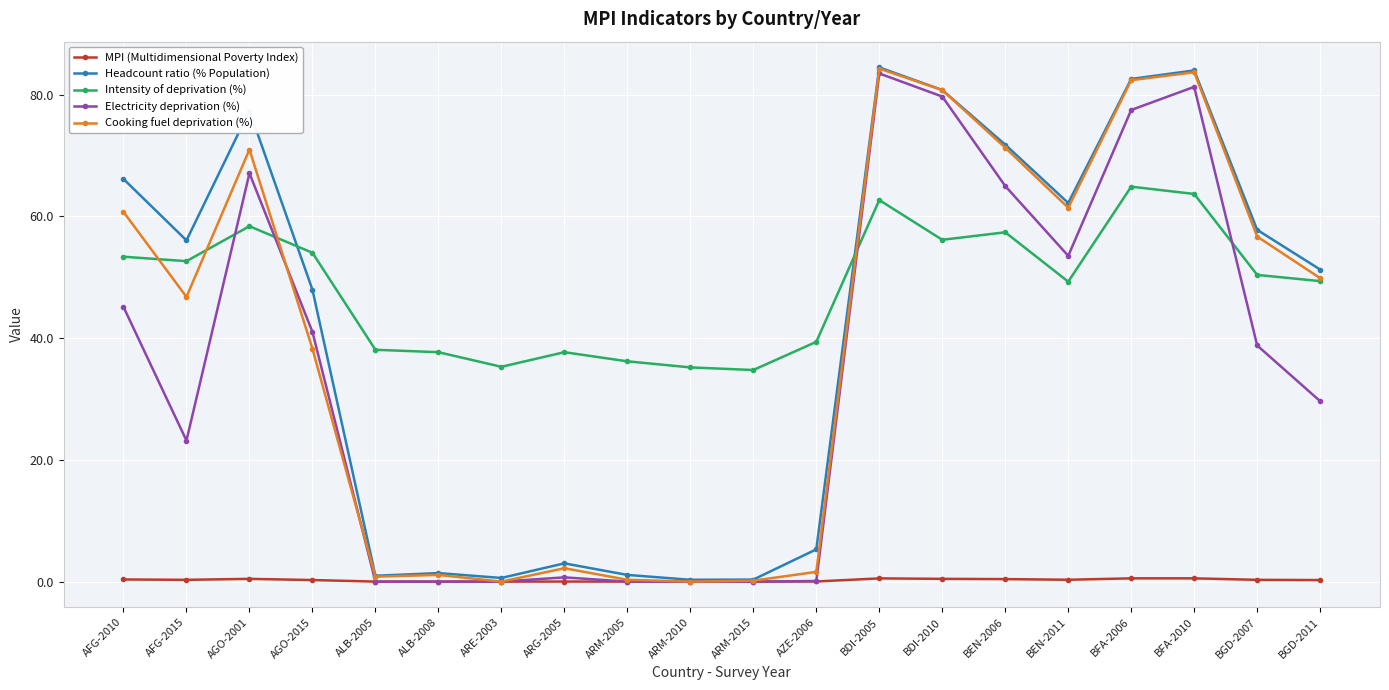

What position from the right is BEN-2006?

6